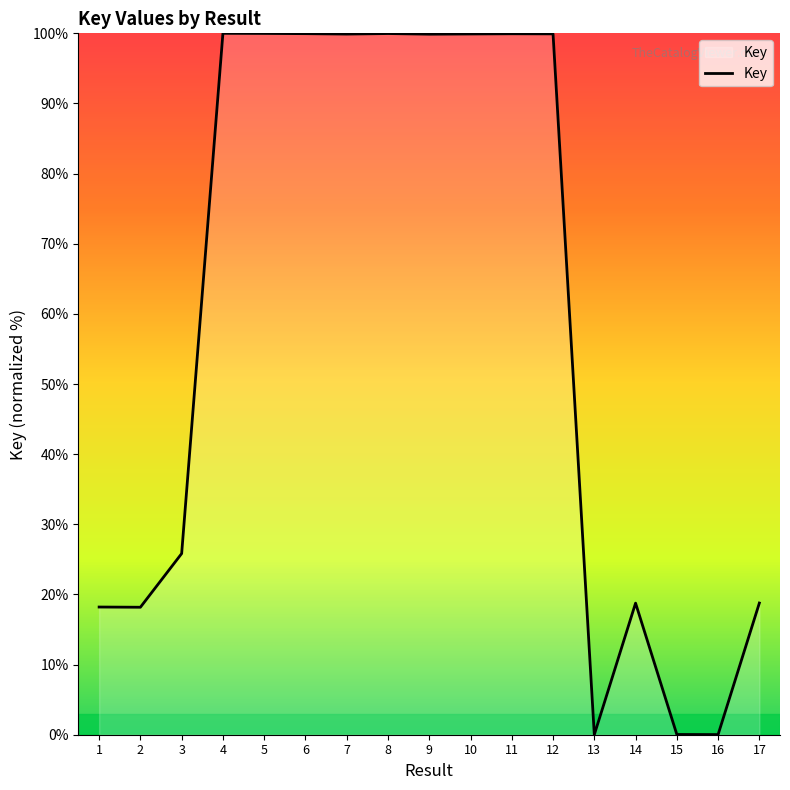

What is the difference between the second highest and second lowest values?

100.0